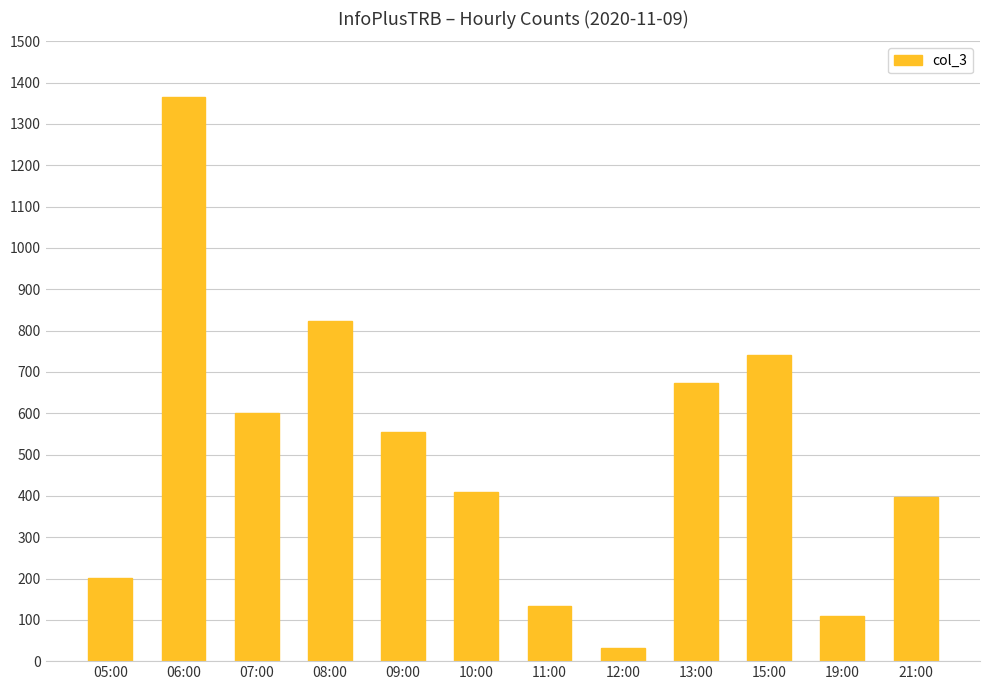

At which label does the data first exceed 555?

06:00